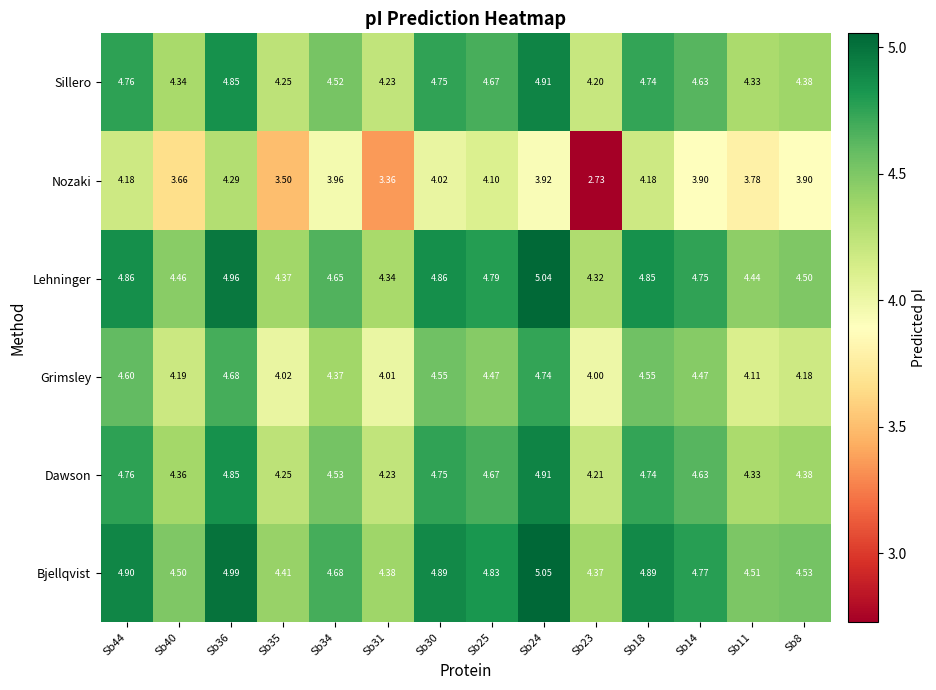

Is the value of Lehninger at Sb31 greater than the value of Sillero at Sb35?

Yes